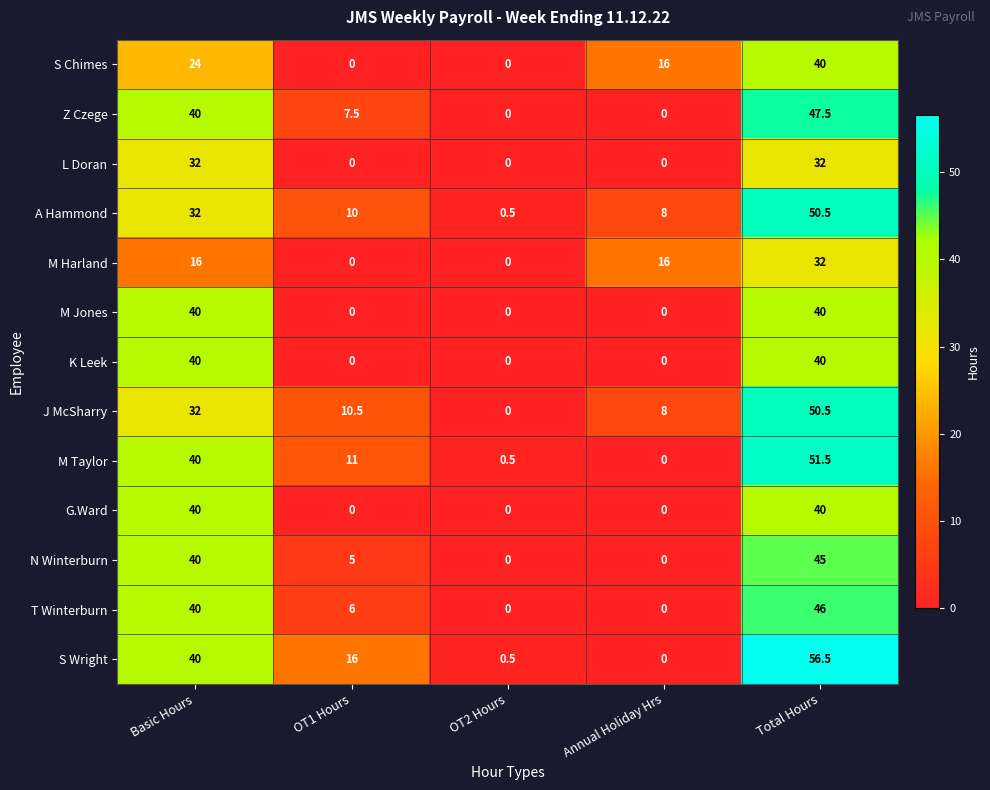

Which series has the largest total across all categories?

S Wright